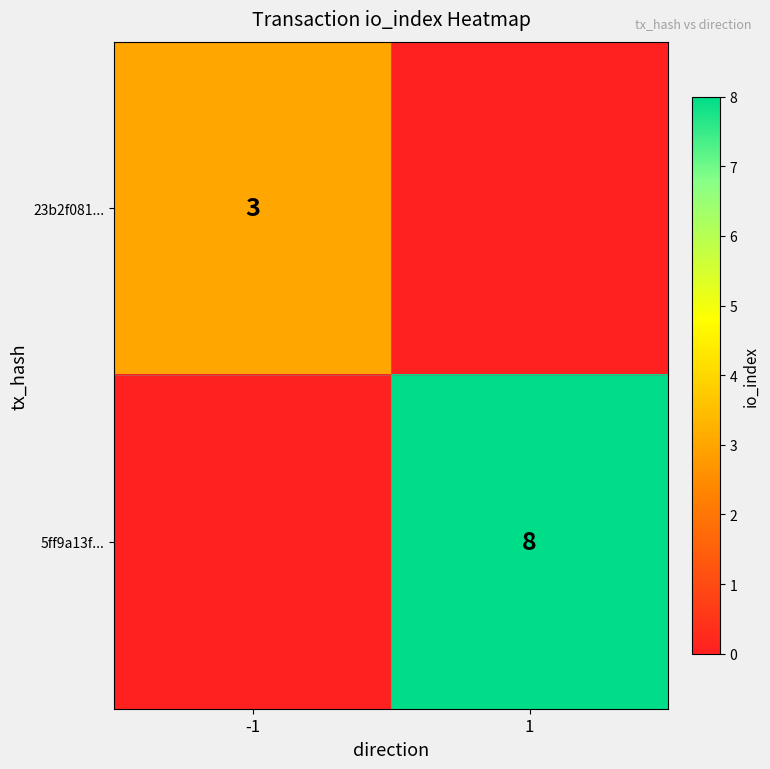

What is the maximum value shown in the chart?

8